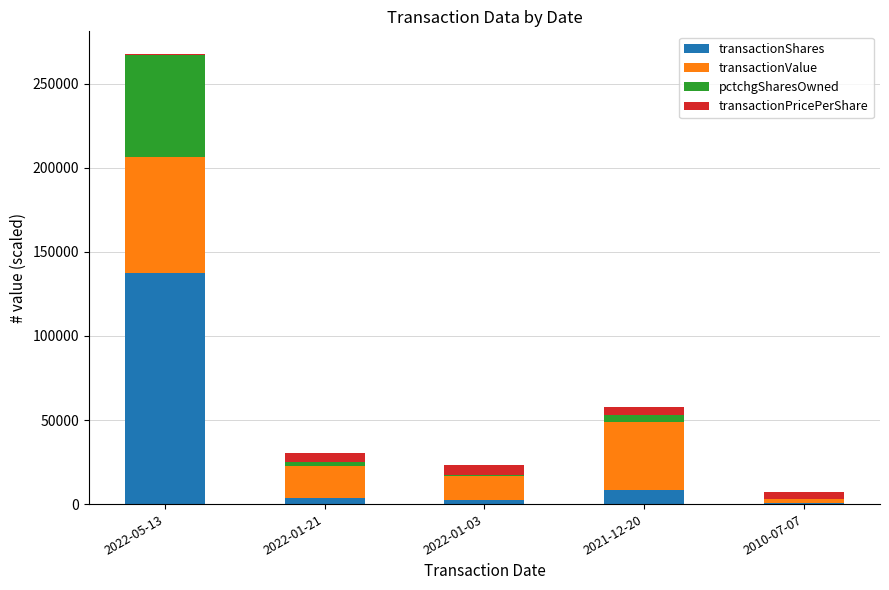

At which category is the sum across all series the highest?

2022-05-13